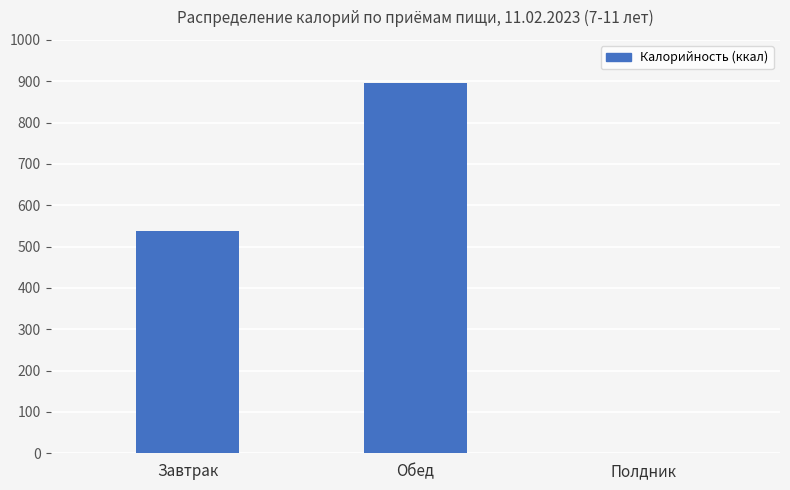

Reading left to right, what are all the values shown in this chart?

538.3	894.7	0.0